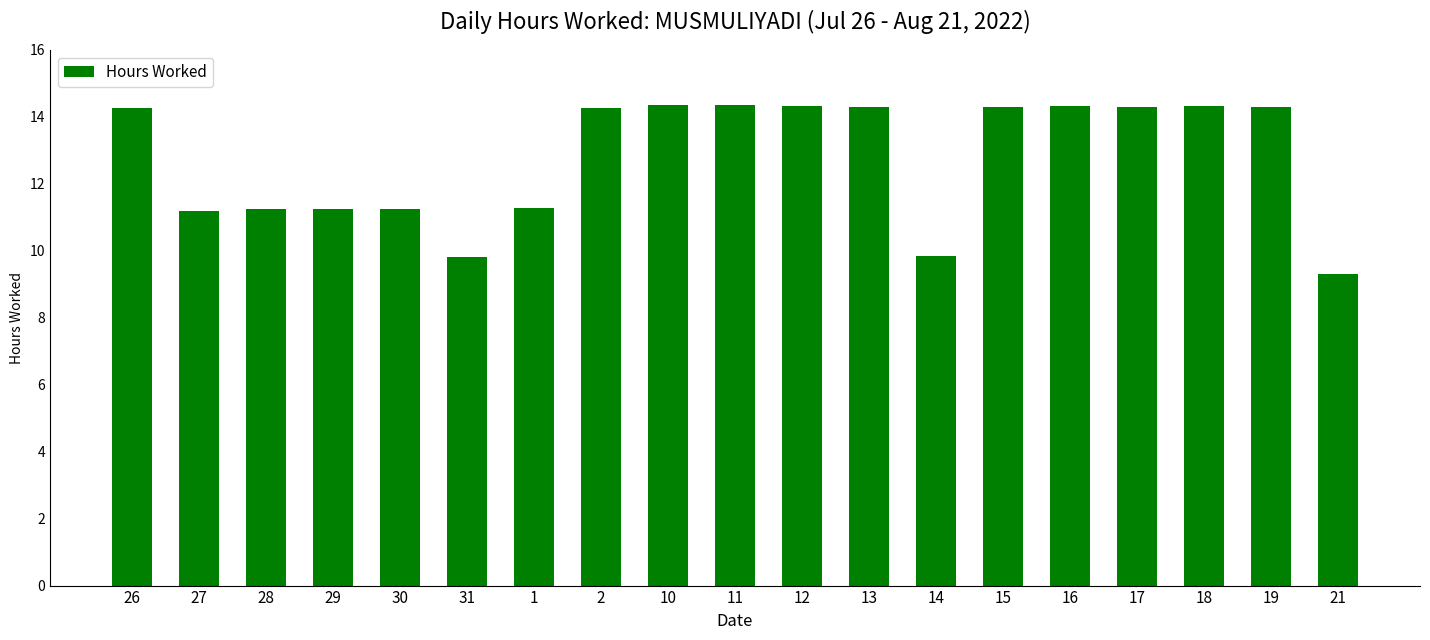

What position from the left is 19?

18